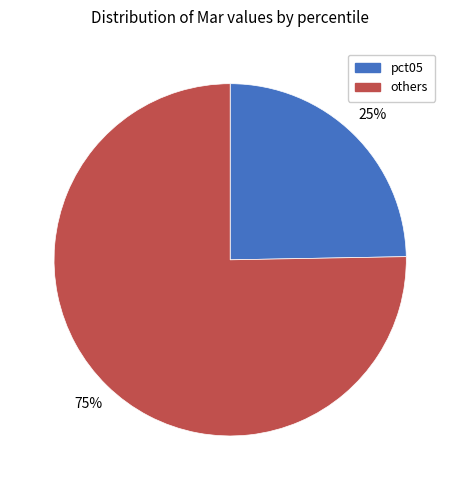

To the nearest percent, what is the average slice percentage?

50%